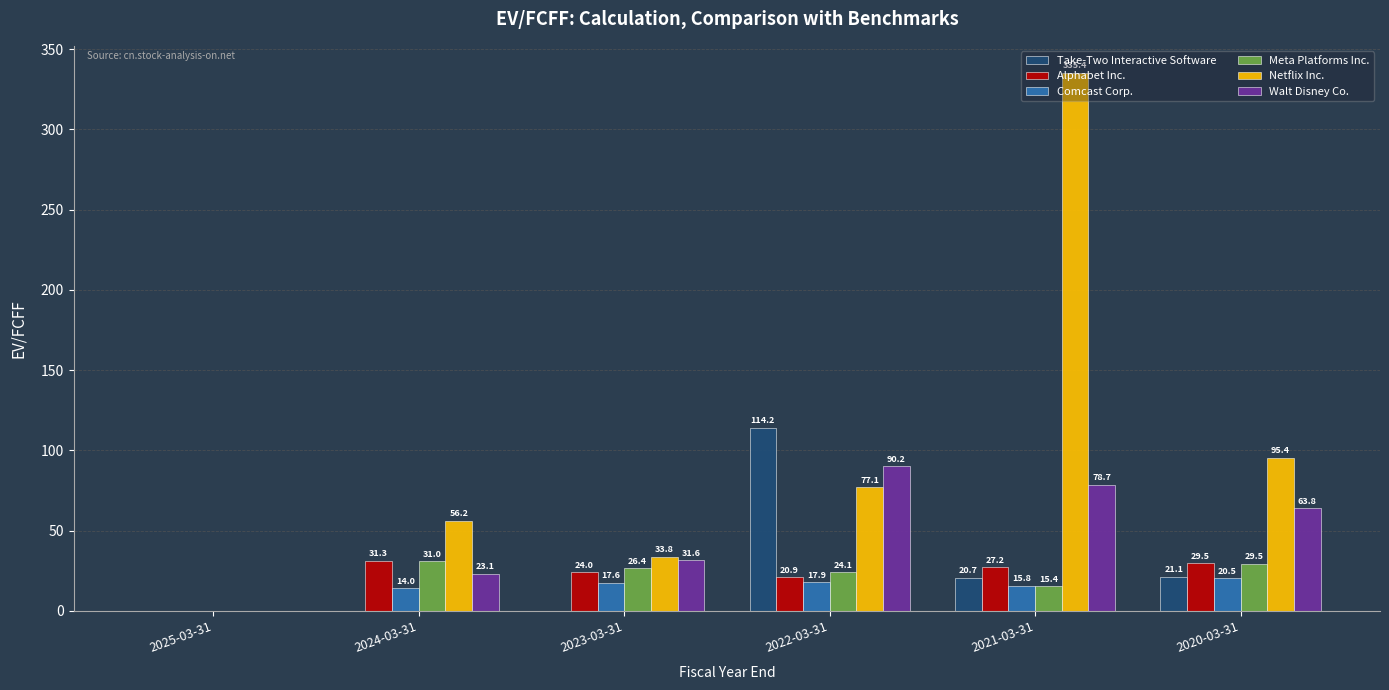

What are all the series names shown in the legend?

Take-Two Interactive Software, Alphabet Inc., Comcast Corp., Meta Platforms Inc., Netflix Inc., Walt Disney Co.